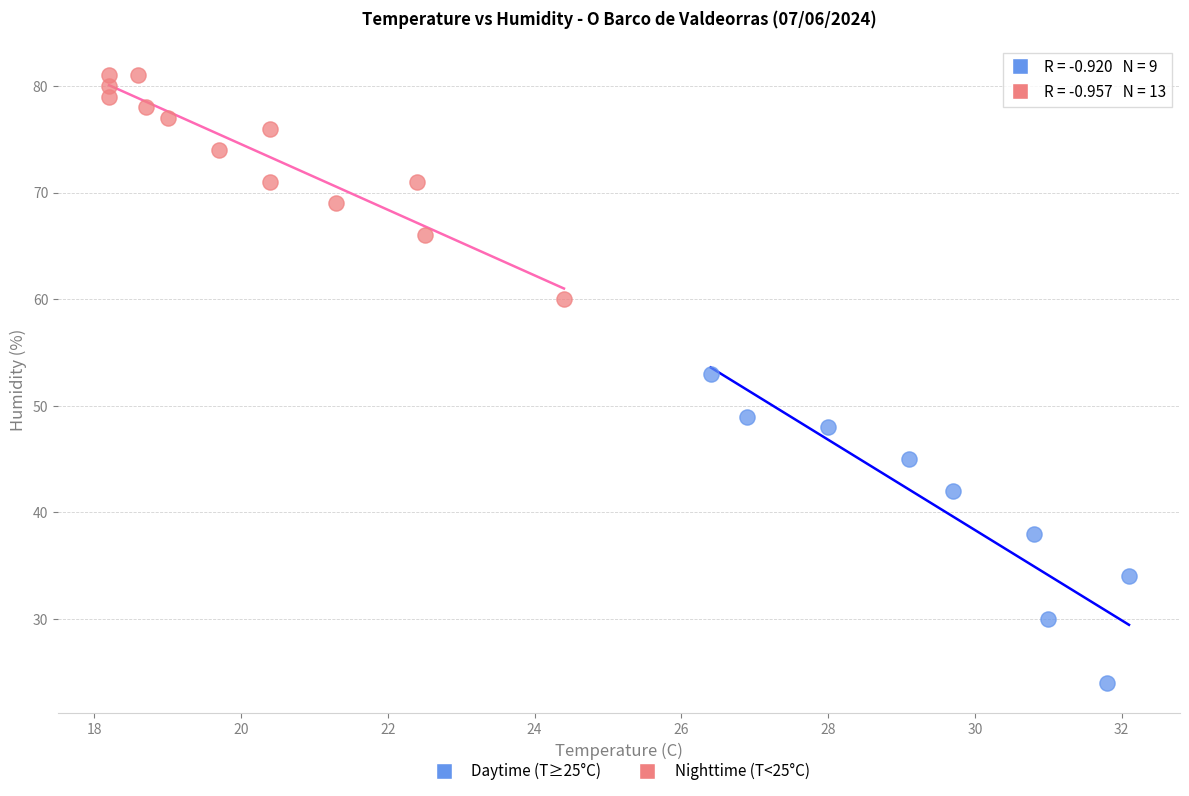

Which series reaches the maximum Y coordinate?

Nighttime (T<25°C)